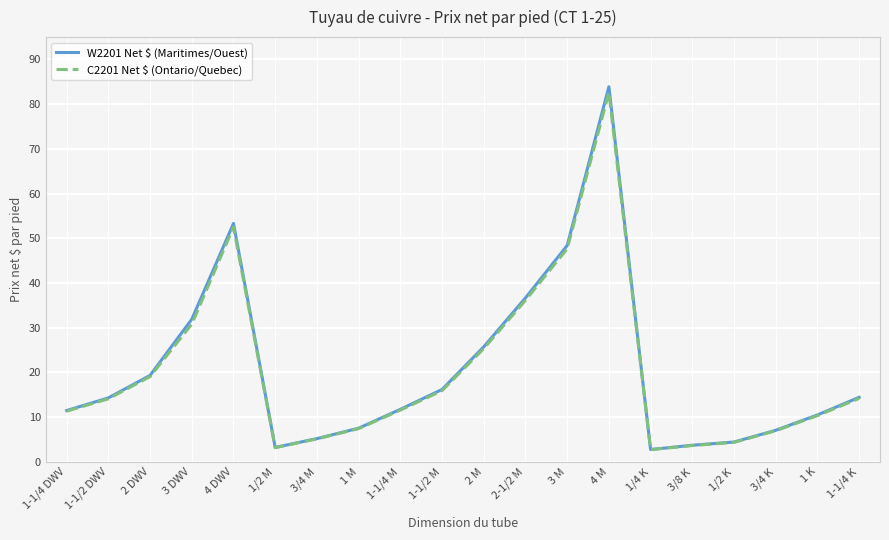

What is the difference between the W2201 Net $ (Maritimes/Ouest) values at 3 M and 2 M?

22.7